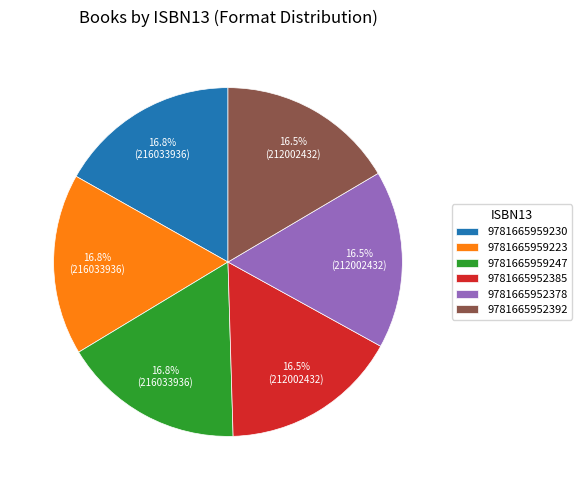

What is the ratio of the value at 9781665952385 to the value at 9781665959247?

1.0